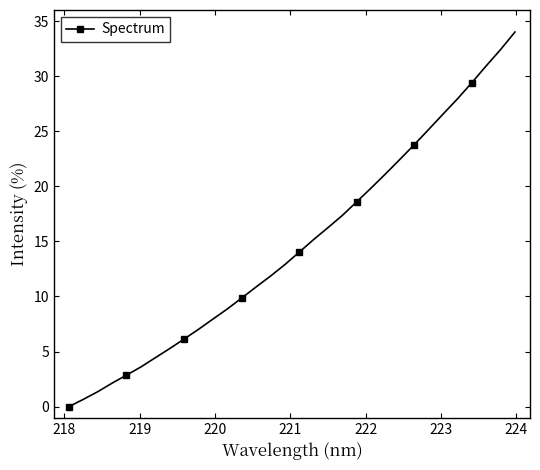

What is the value of the 28th point from the left?

27.9